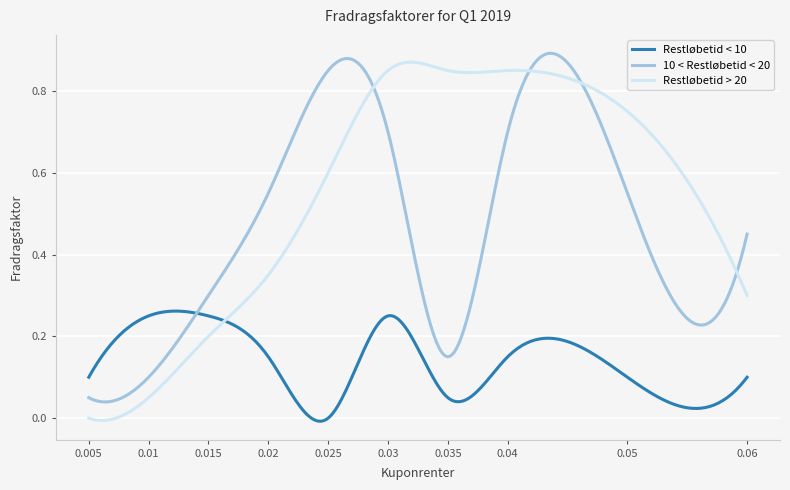

List the series in order of their overall mean, lowest first.

Restløbetid < 10, 10 < Restløbetid < 20, Restløbetid > 20